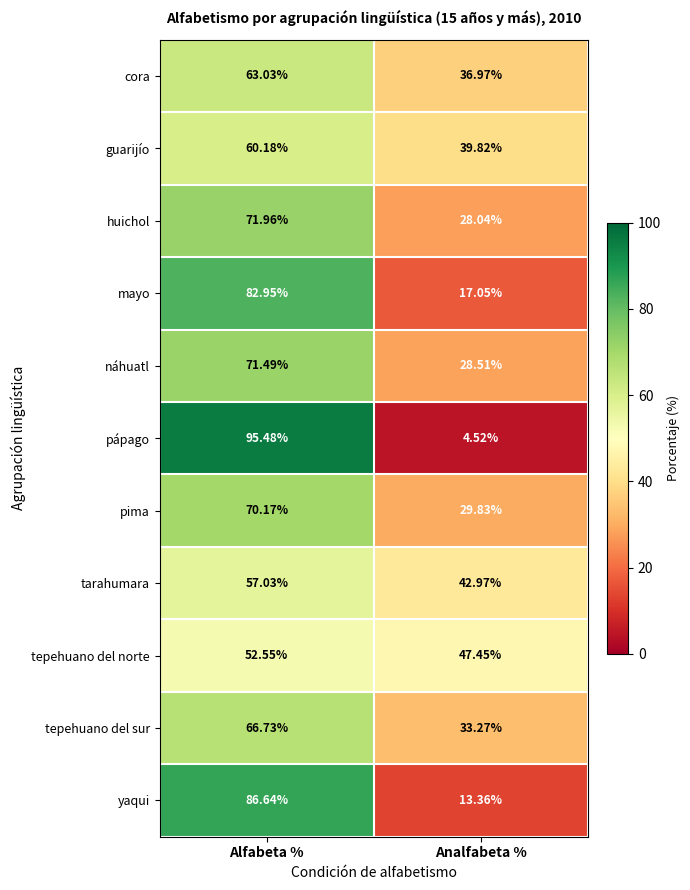

Which series changed the most between Alfabeta % and Analfabeta %?

pápago